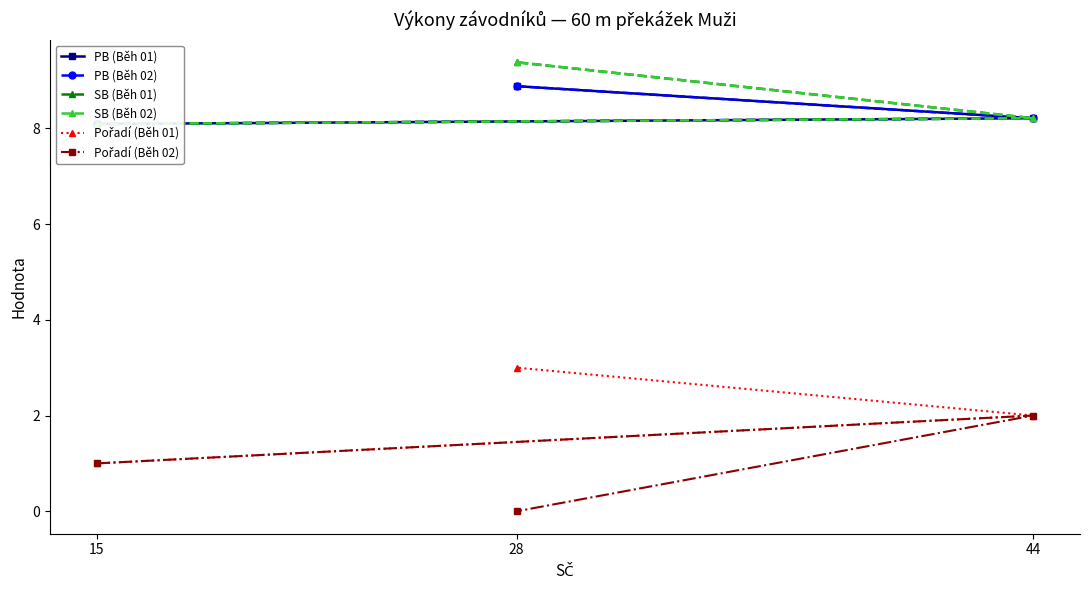

What is the difference between the highest and lowest values at 44?

6.2